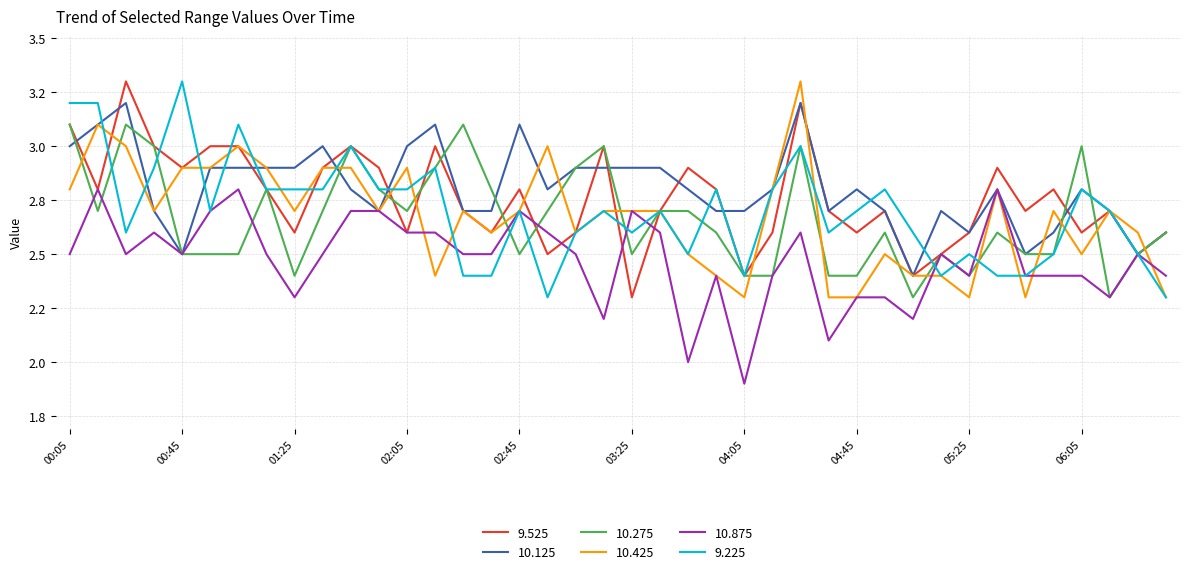

Reading left to right, list all the values displayed in this chart.

9.525: 3.1	2.8	3.3	3.0	2.9	3.0	3.0	2.8	2.6	2.9	3.0	2.9	2.6	3.0	2.7	2.6	2.8	2.5	2.6	3.0	2.3	2.7	2.9	2.8	2.4	2.6	3.2	2.7	2.6	2.7	2.4	2.5	2.6	2.9	2.7	2.8	2.6	2.7	2.5	2.6
10.125: 3.0	3.1	3.2	2.7	2.5	2.9	2.9	2.9	2.9	3.0	2.8	2.7	3.0	3.1	2.7	2.7	3.1	2.8	2.9	2.9	2.9	2.9	2.8	2.7	2.7	2.8	3.2	2.7	2.8	2.7	2.4	2.7	2.6	2.8	2.5	2.6	2.8	2.7	2.5	2.6
10.275: 3.1	2.7	3.1	3.0	2.5	2.5	2.5	2.8	2.4	2.7	3.0	2.8	2.7	2.9	3.1	2.8	2.5	2.7	2.9	3.0	2.5	2.7	2.7	2.6	2.4	2.4	3.0	2.4	2.4	2.6	2.3	2.5	2.4	2.6	2.5	2.5	3.0	2.3	2.5	2.6
10.425: 2.8	3.1	3.0	2.7	2.9	2.9	3.0	2.9	2.7	2.9	2.9	2.7	2.9	2.4	2.7	2.6	2.7	3.0	2.6	2.7	2.7	2.7	2.5	2.4	2.3	2.8	3.3	2.3	2.3	2.5	2.4	2.4	2.3	2.8	2.3	2.7	2.5	2.7	2.6	2.3
10.875: 2.5	2.8	2.5	2.6	2.5	2.7	2.8	2.5	2.3	2.5	2.7	2.7	2.6	2.6	2.5	2.5	2.7	2.6	2.5	2.2	2.7	2.6	2.0	2.4	1.9	2.4	2.6	2.1	2.3	2.3	2.2	2.5	2.4	2.8	2.4	2.4	2.4	2.3	2.5	2.4
9.225: 3.2	3.2	2.6	2.9	3.3	2.7	3.1	2.8	2.8	2.8	3.0	2.8	2.8	2.9	2.4	2.4	2.7	2.3	2.6	2.7	2.6	2.7	2.5	2.8	2.4	2.8	3.0	2.6	2.7	2.8	2.6	2.4	2.5	2.4	2.4	2.5	2.8	2.7	2.5	2.3